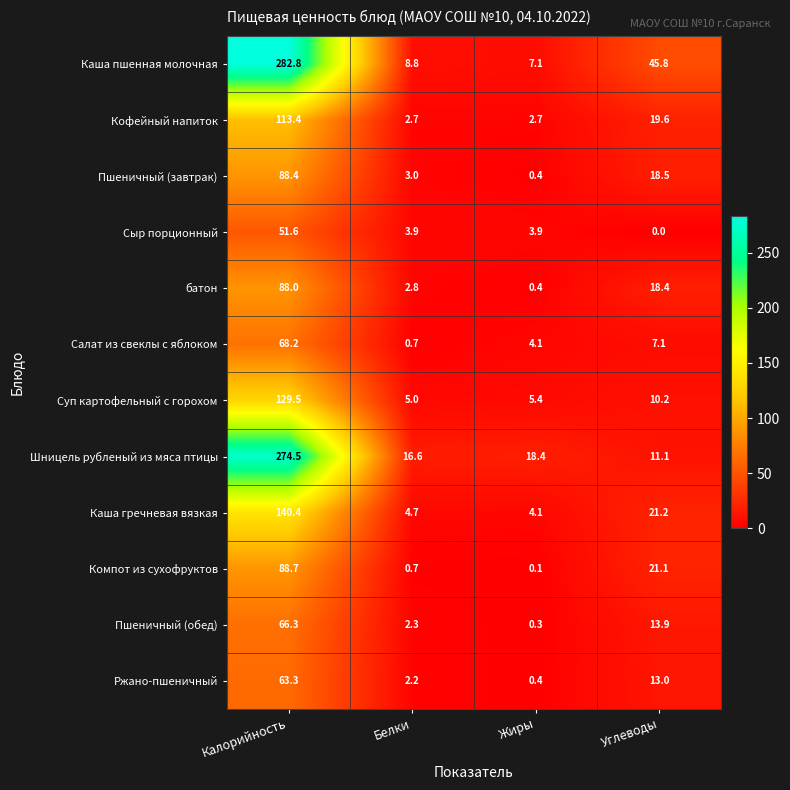

Between Калорийность and Жиры, which series saw the biggest shift?

Каша пшенная молочная